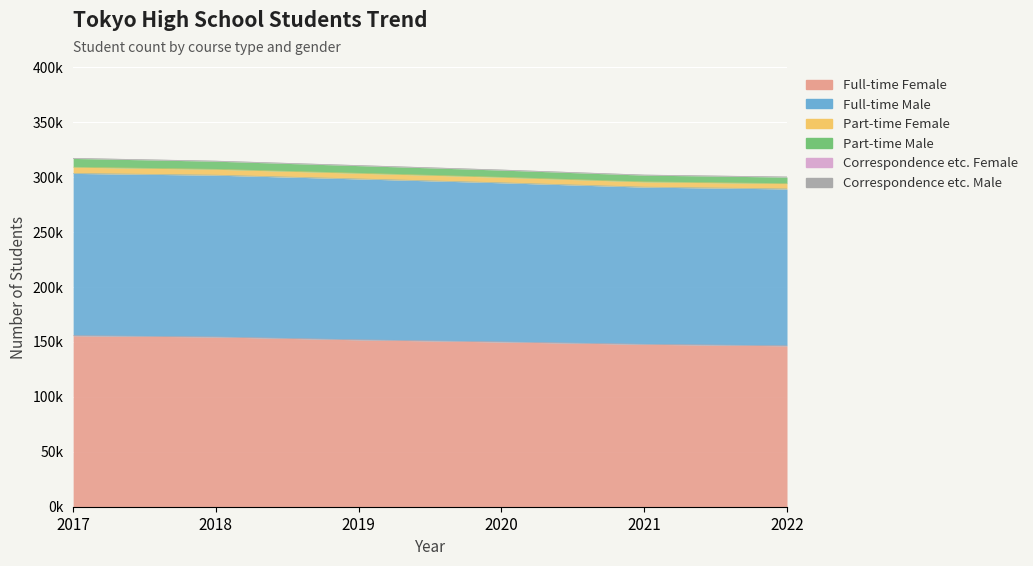

What is the difference between the Full-time Female values at 2019 and 2020?

1928